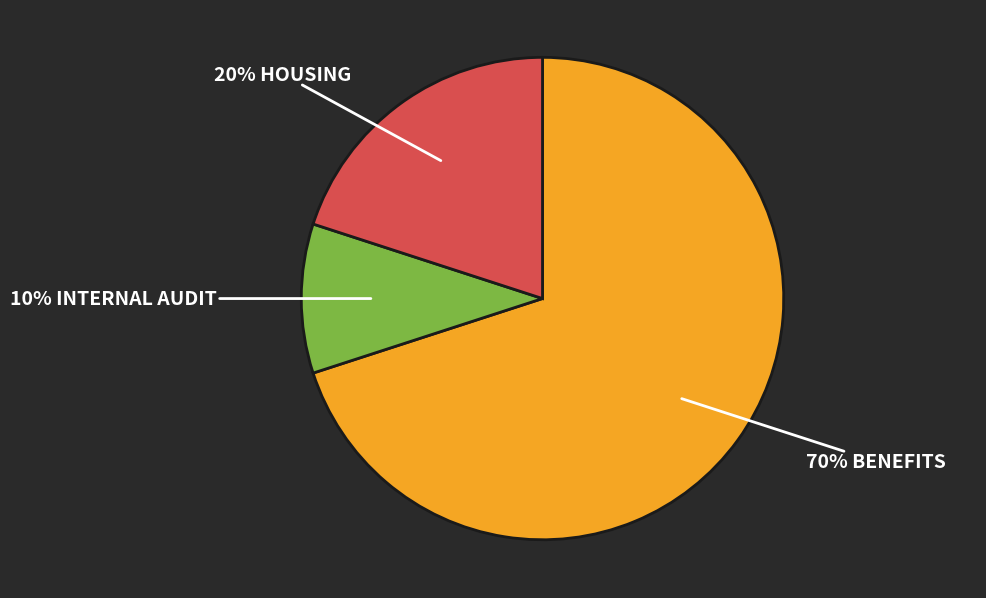

Does any single category account for the majority?

Yes